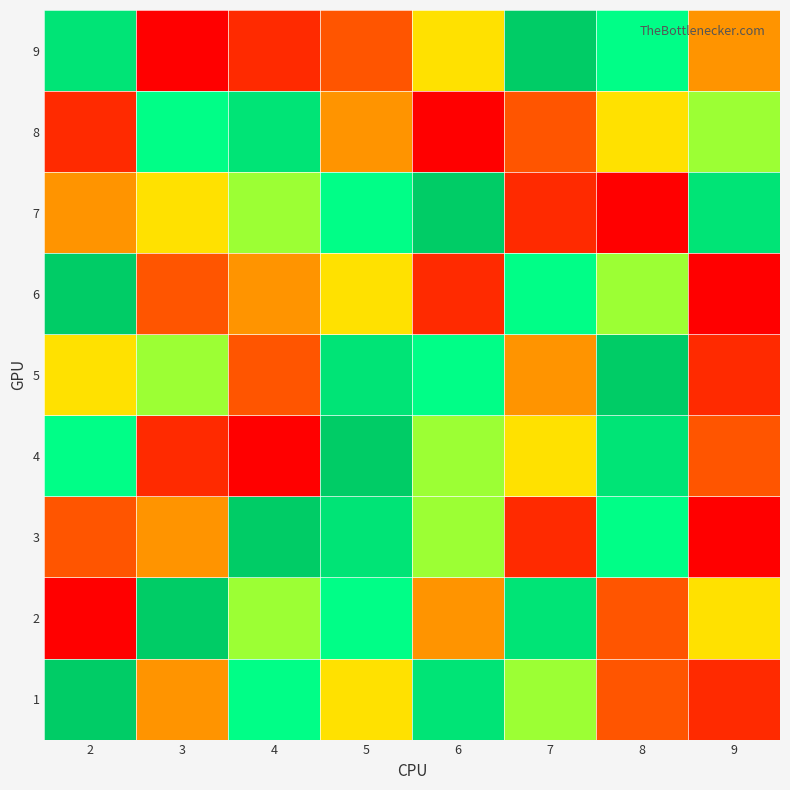

Which series has the largest range (max minus min)?

2